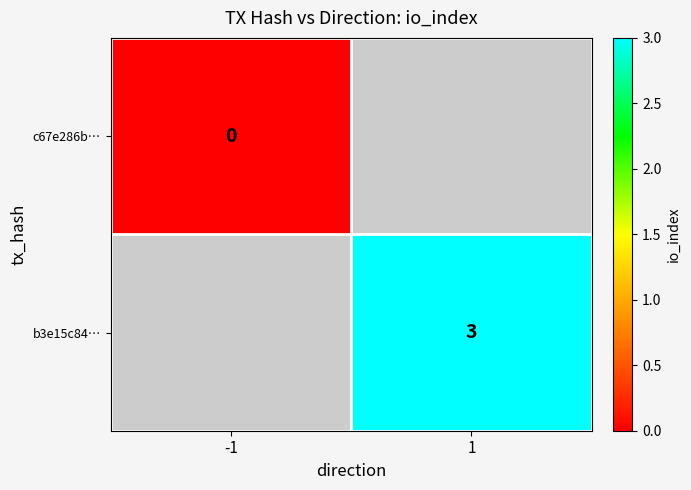

True or false: b3e15c84… has a value of 4 at 1.

False